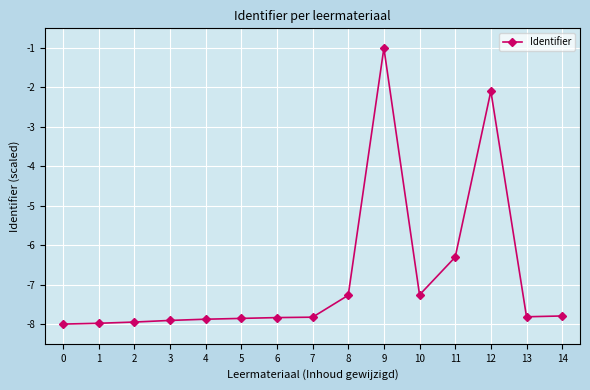

What is the difference between the maximum and minimum values?

7.0